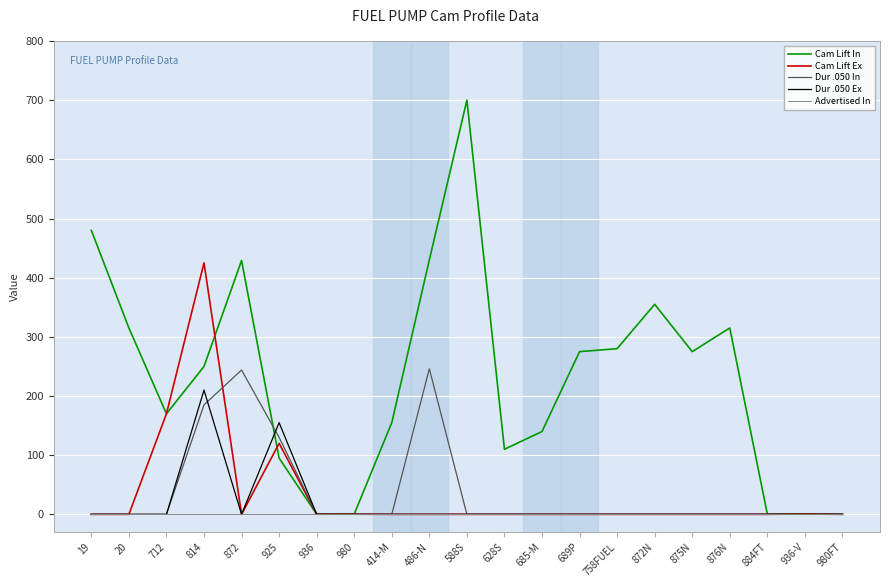

Which label corresponds to the largest value in the chart?

588S